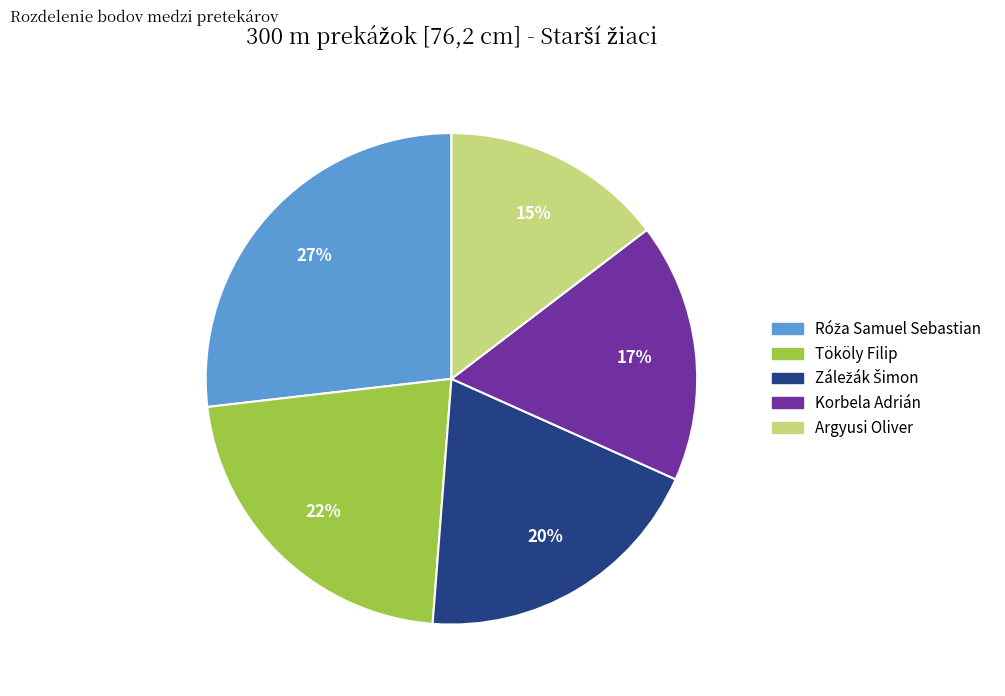

Count the number of slices in the pie.

5